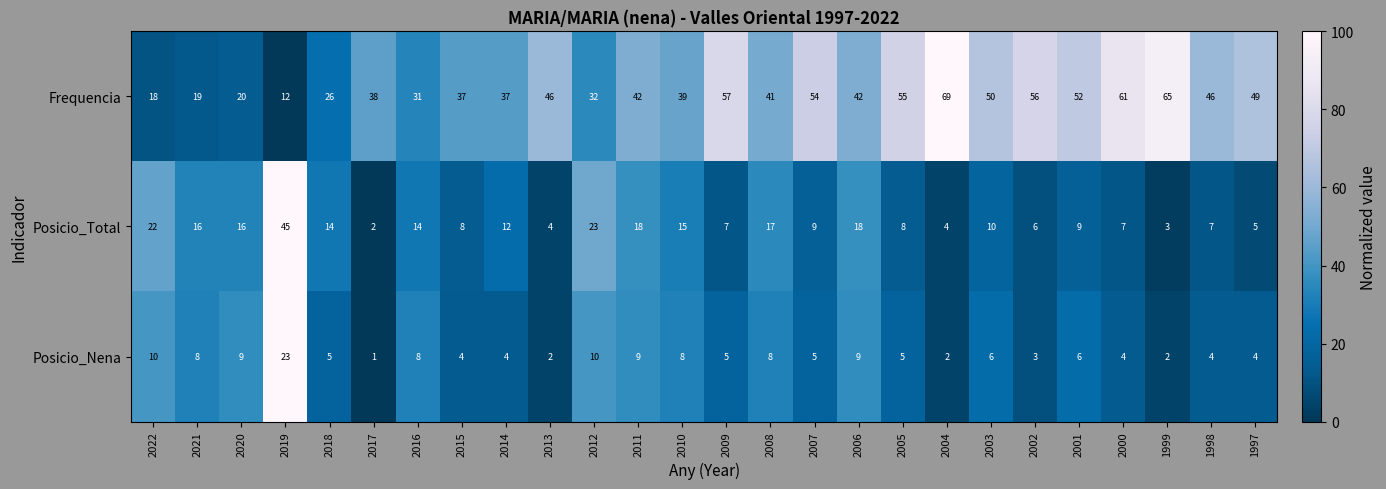

Which series changed the most between 2007 and 2004?

Frequencia